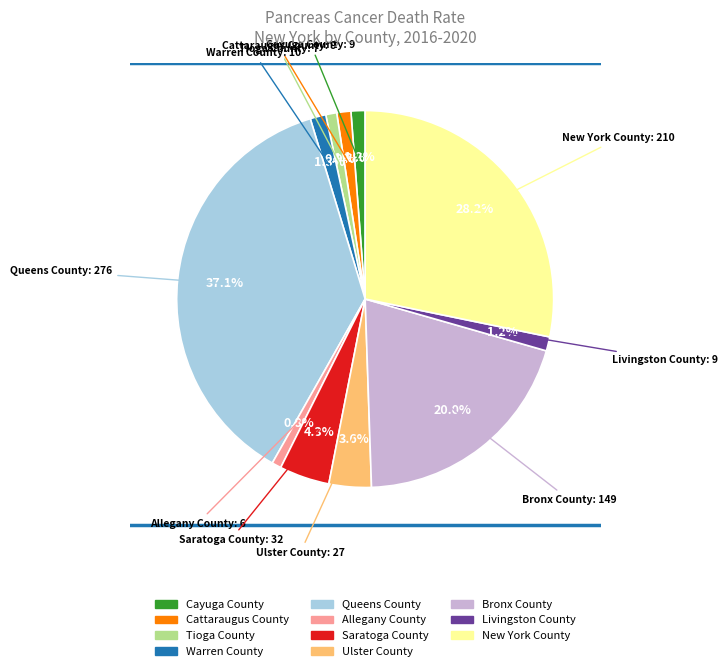

Does New York County represent more than half of the total?

No